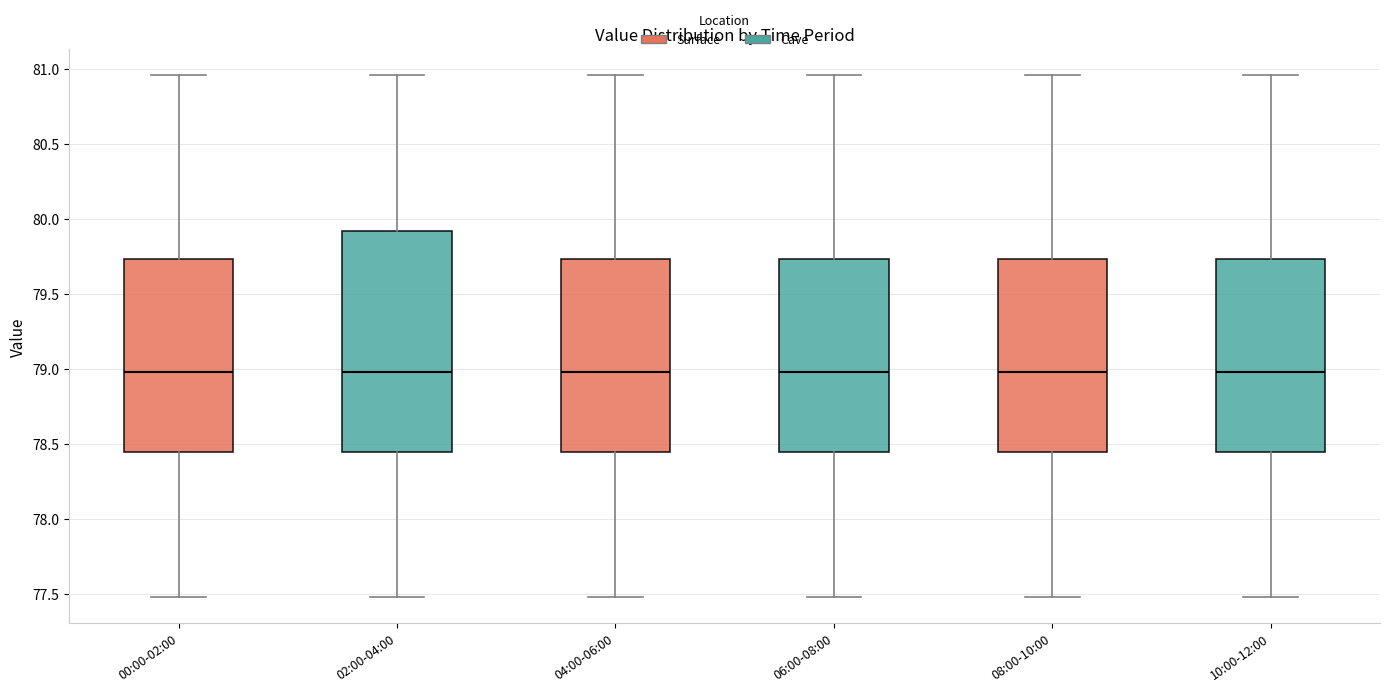

Reading left to right, read every box against the y-axis: the position of its median line, the range the box covers, and the ends of its whiskers. The values are not printed on the chart, so give them approximately, as read against the axis.

00:00-02:00: median 79.00, box 78.45 to 79.75, whiskers 77.50 to 80.95
02:00-04:00: median 79.00, box 78.45 to 79.90, whiskers 77.50 to 80.95
04:00-06:00: median 79.00, box 78.45 to 79.75, whiskers 77.50 to 80.95
06:00-08:00: median 79.00, box 78.45 to 79.75, whiskers 77.50 to 80.95
08:00-10:00: median 79.00, box 78.45 to 79.75, whiskers 77.50 to 80.95
10:00-12:00: median 79.00, box 78.45 to 79.75, whiskers 77.50 to 80.95